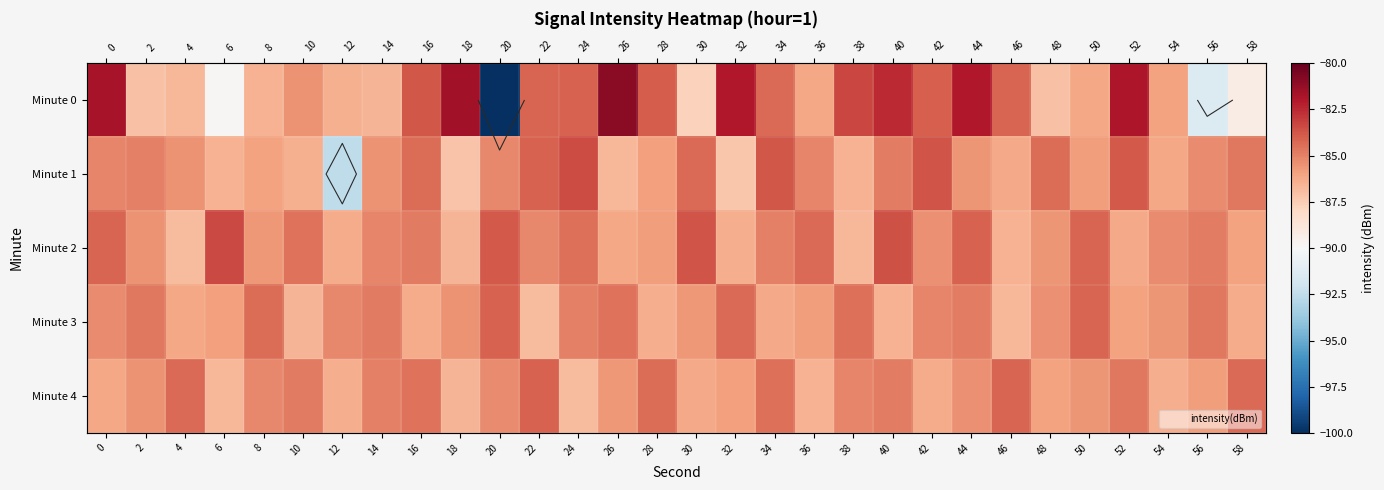

The Minute 2 series shows -115.3 at 36. True or false?

False